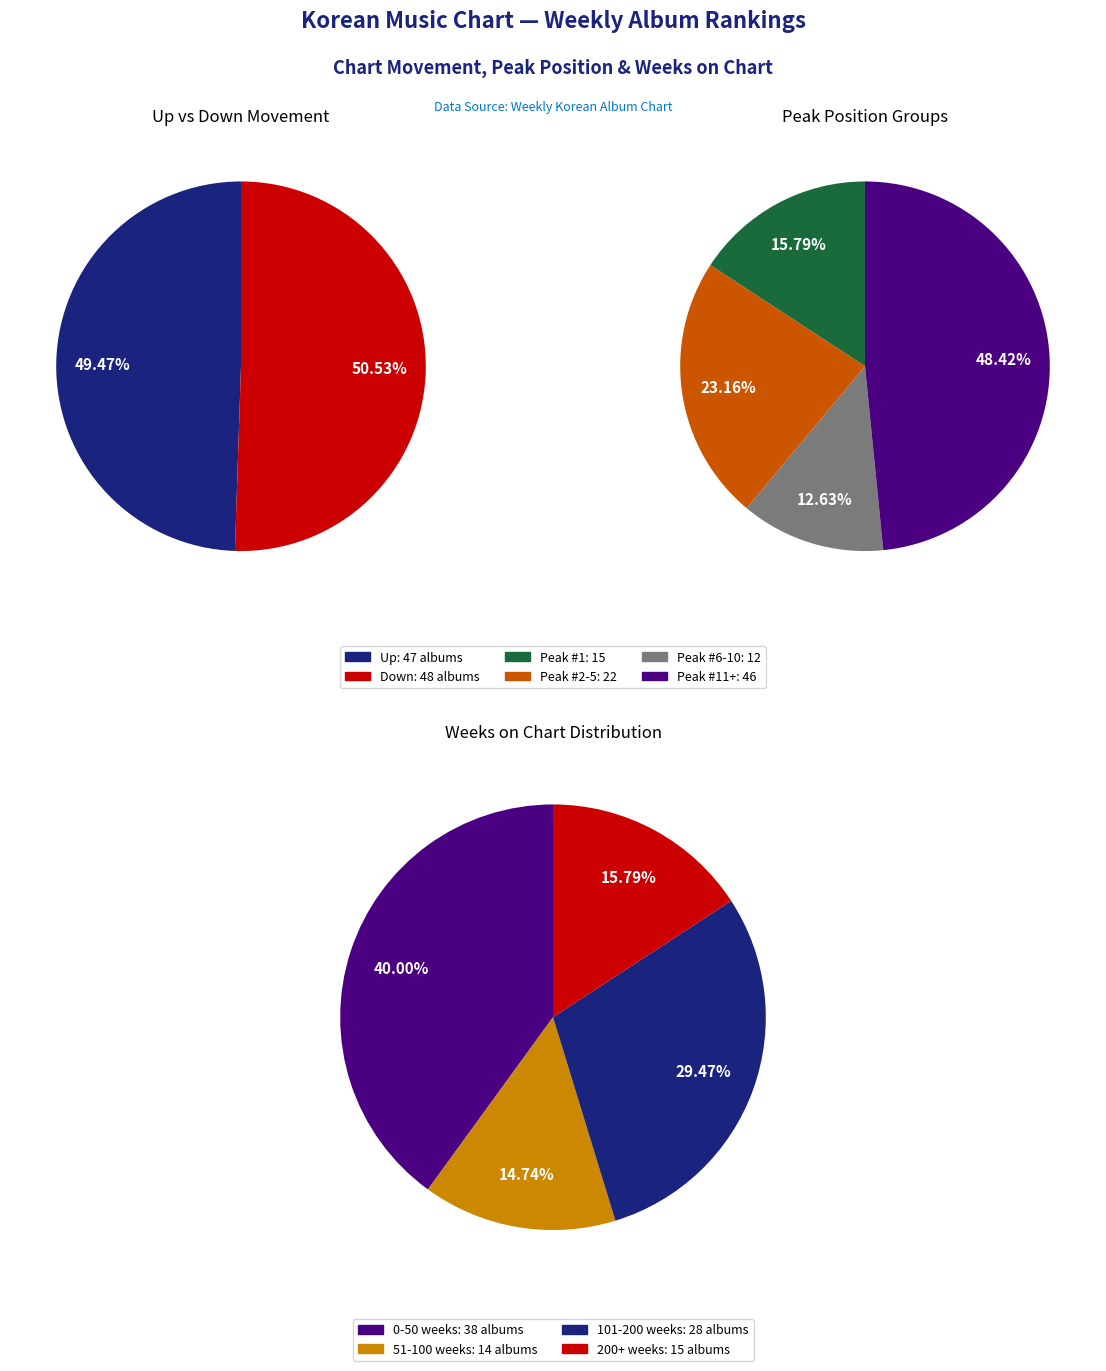

What percentage is the up slice, to the nearest percent?

49%